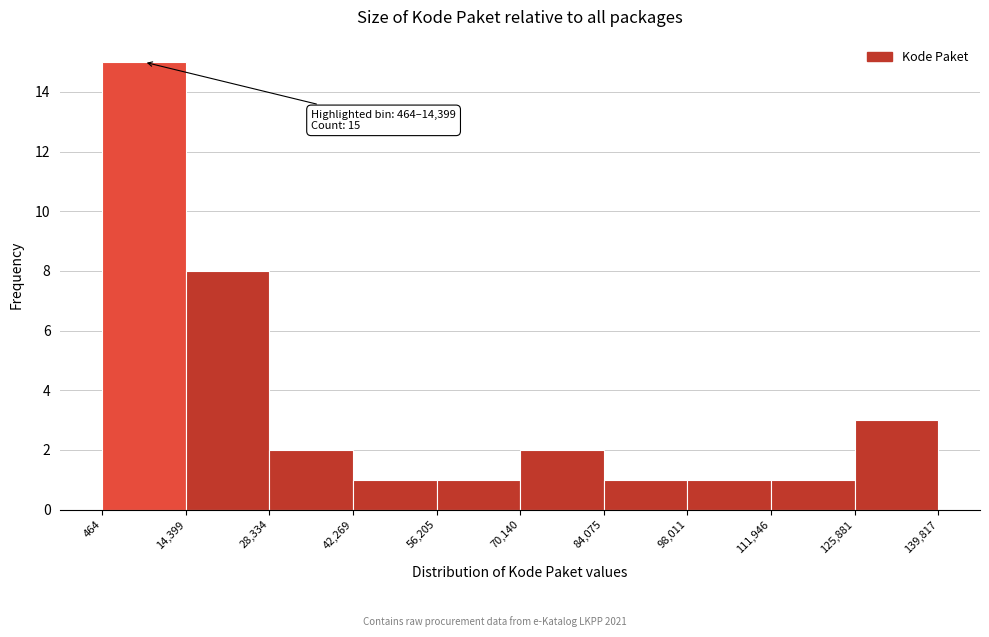

Which range on the x-axis has the tallest bar?

464 to 14,399